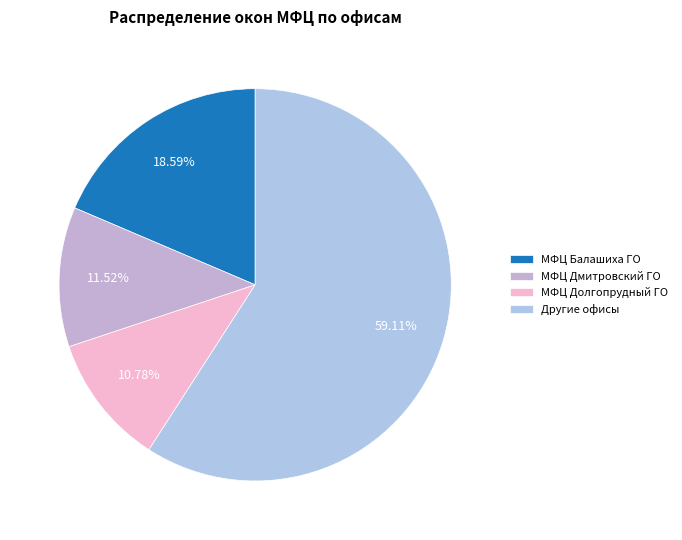

Is there any slice that represents more than half of the pie?

Yes